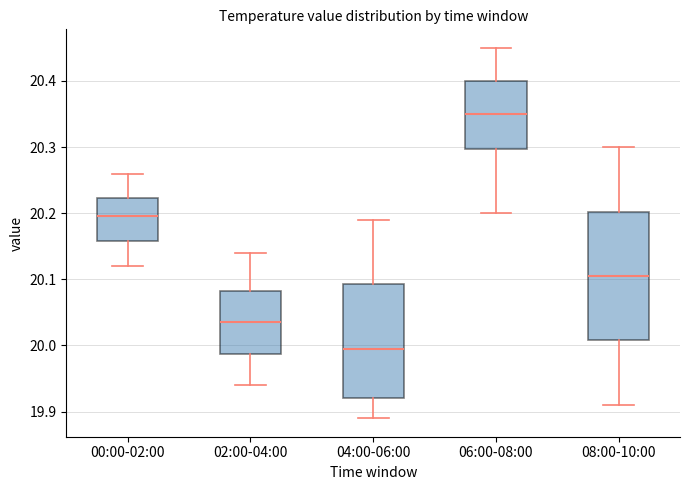

Which box's median line is the highest?

06:00-08:00